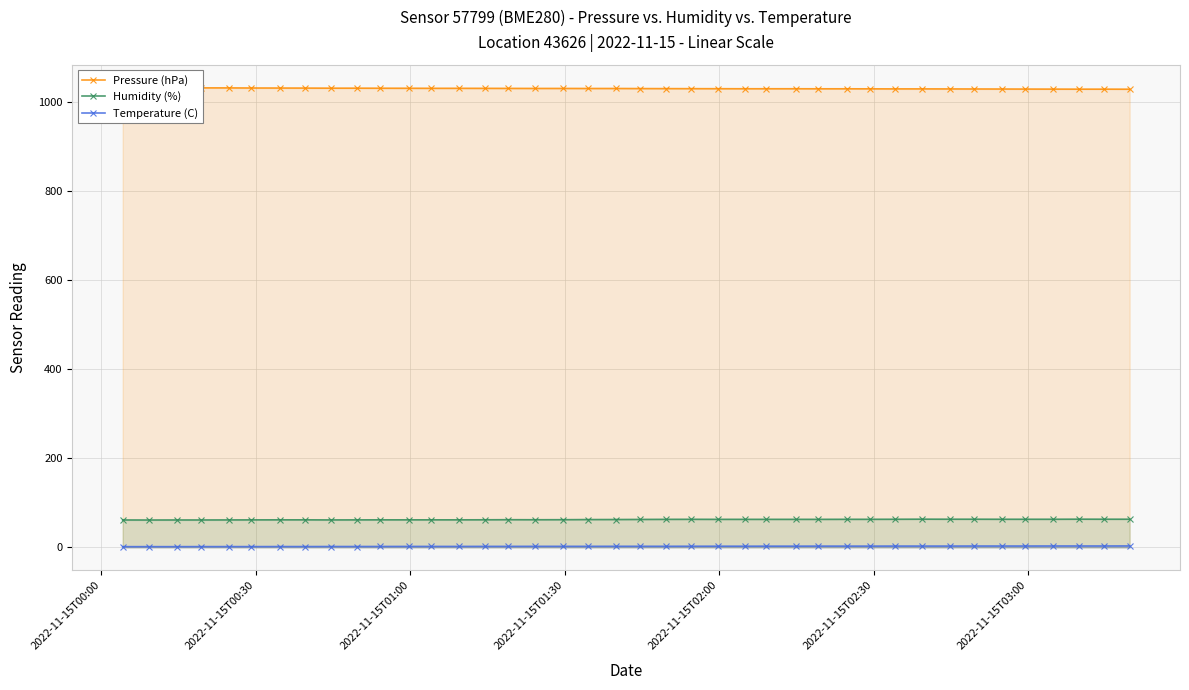

Which series has the largest range (max minus min)?

Pressure (hPa)